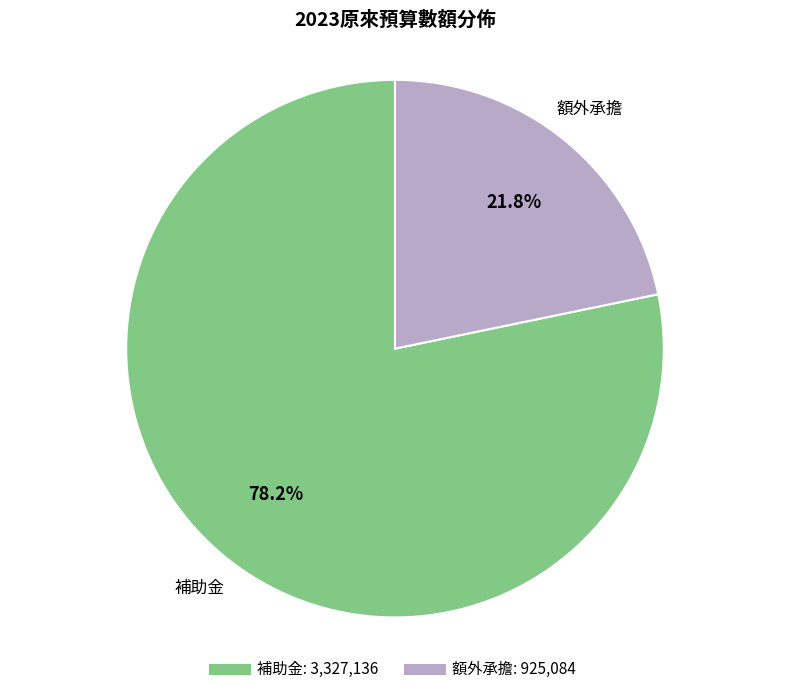

What percentage do 額外承擔 and 補助金 together represent?

100.0%